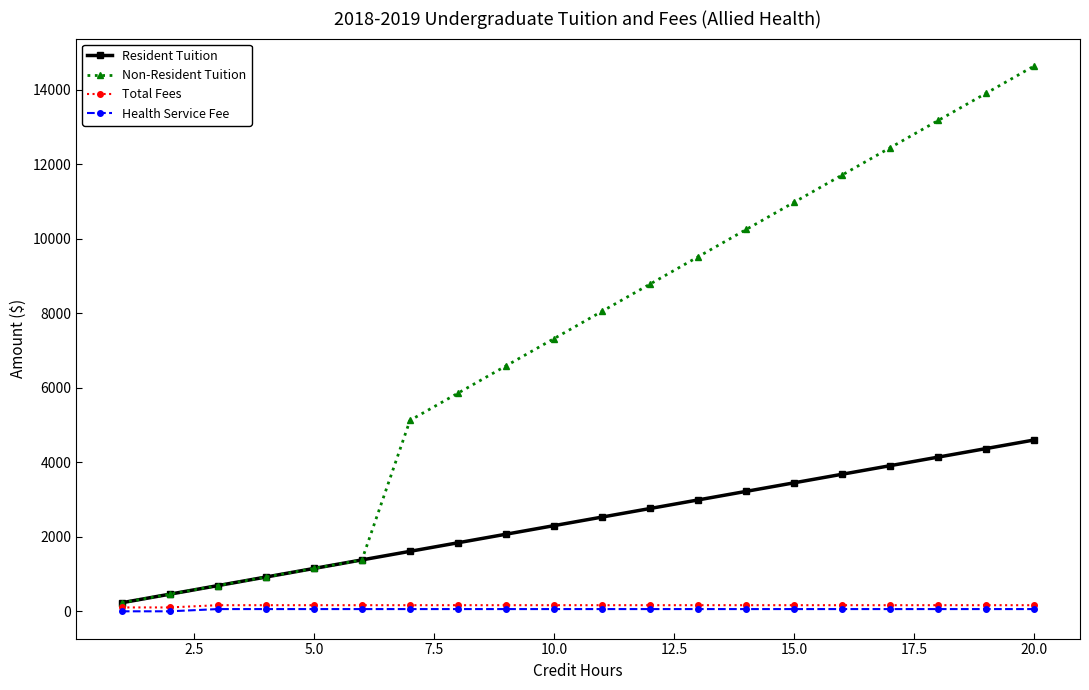

What is the value of the Non-Resident Tuition point at the 8th from the left?

5854.5